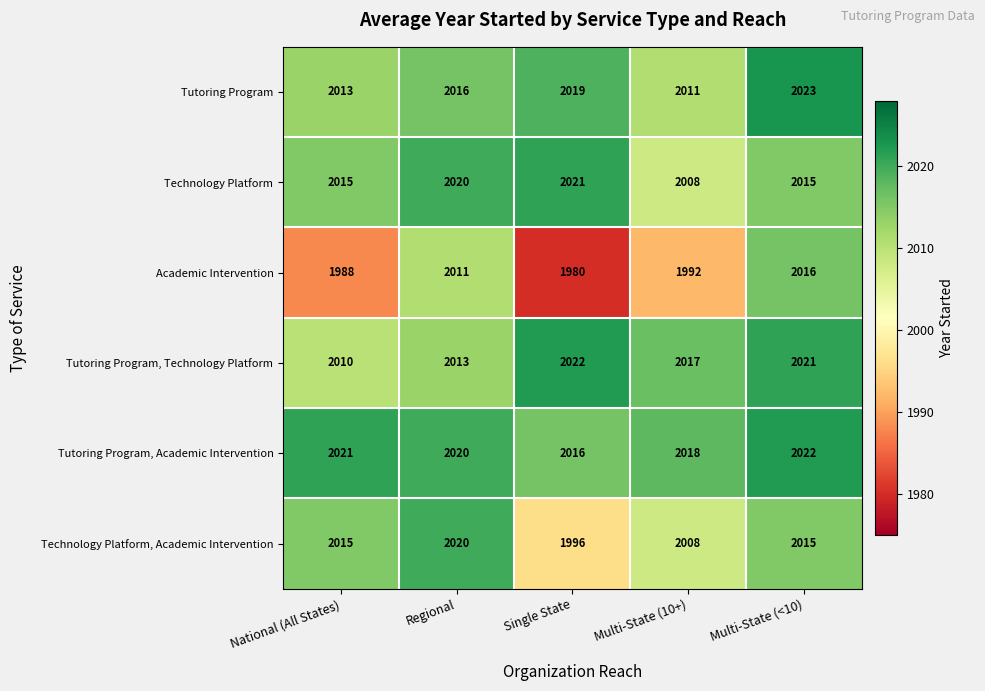

Count the Tutoring Program values in the range 2013 to 2019.

3